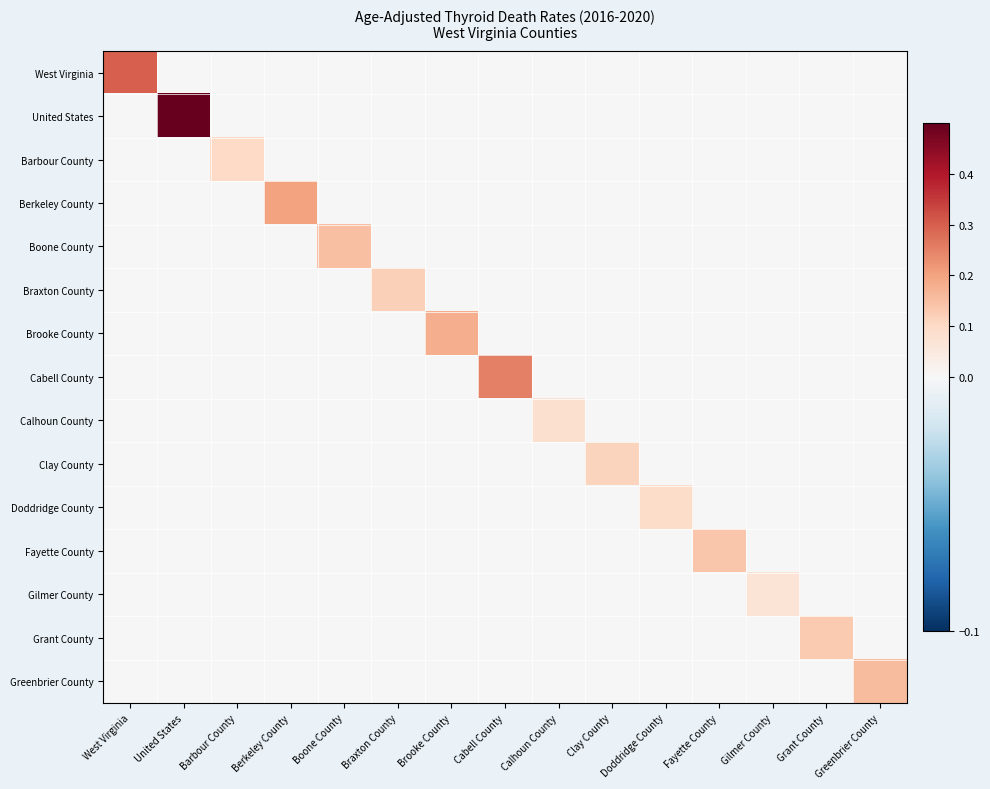

Which has a higher value, Clay County or West Virginia?

West Virginia